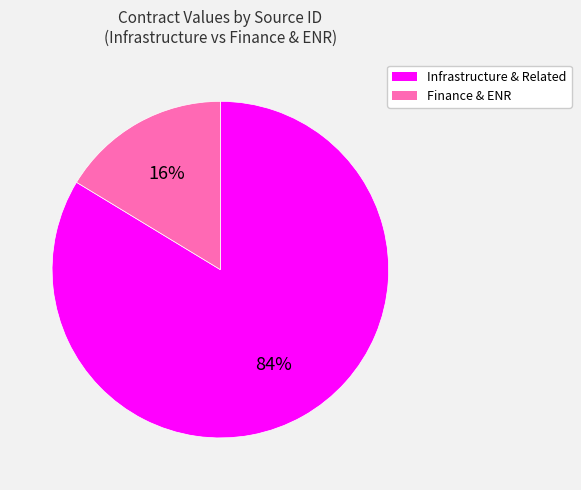

To the nearest percent, what is the average slice percentage?

50%